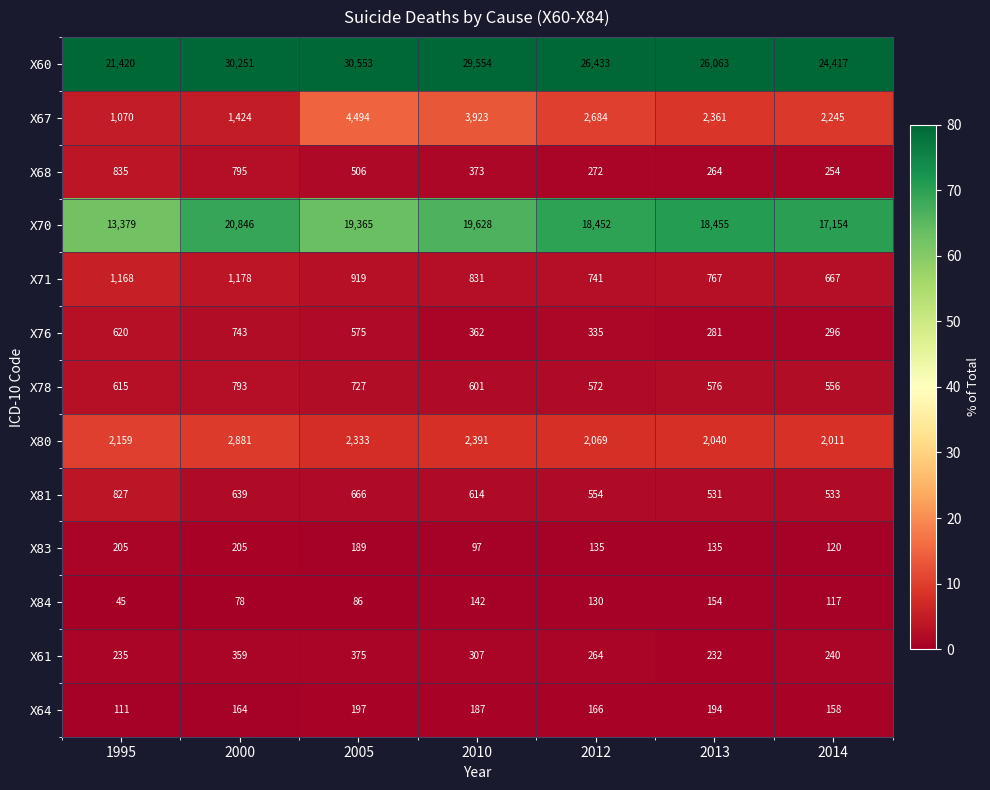

The X76 series shows 743 at 2000. True or false?

True